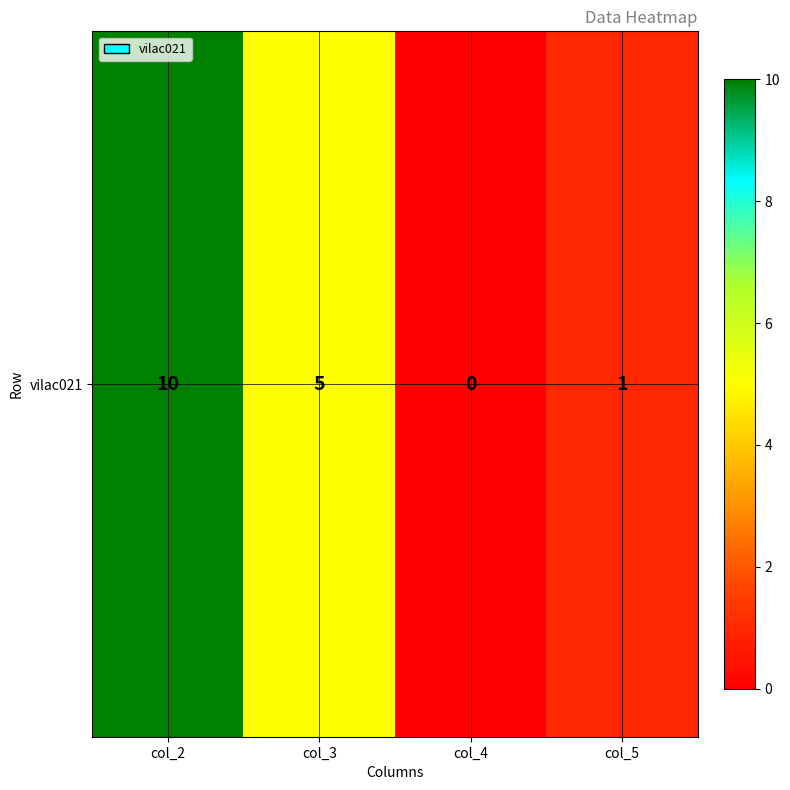

True or false: the data shows 10 at col_2.

True